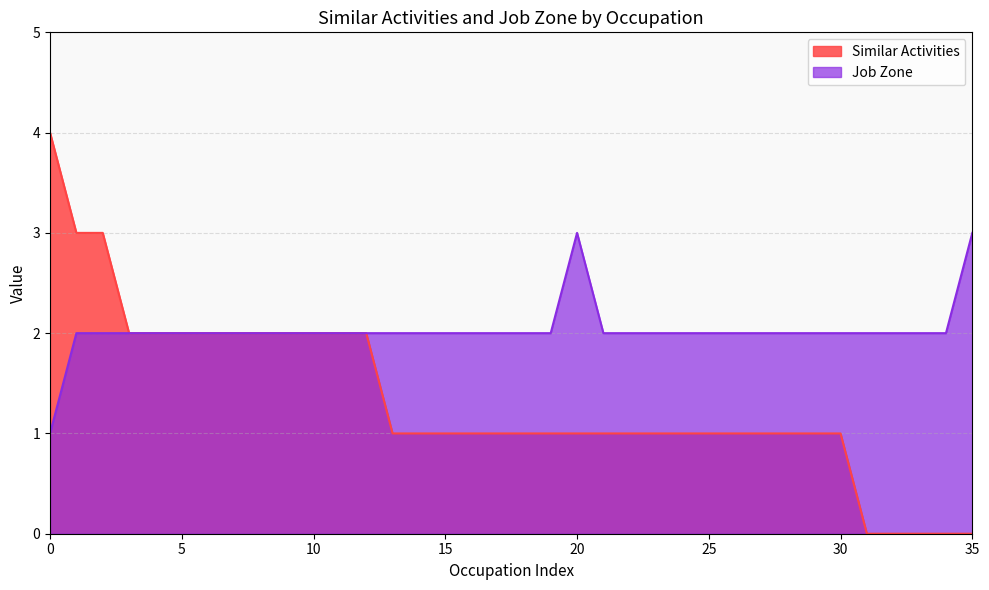

True or false: Similar Activities has more than 1 points higher than both neighbors.

False